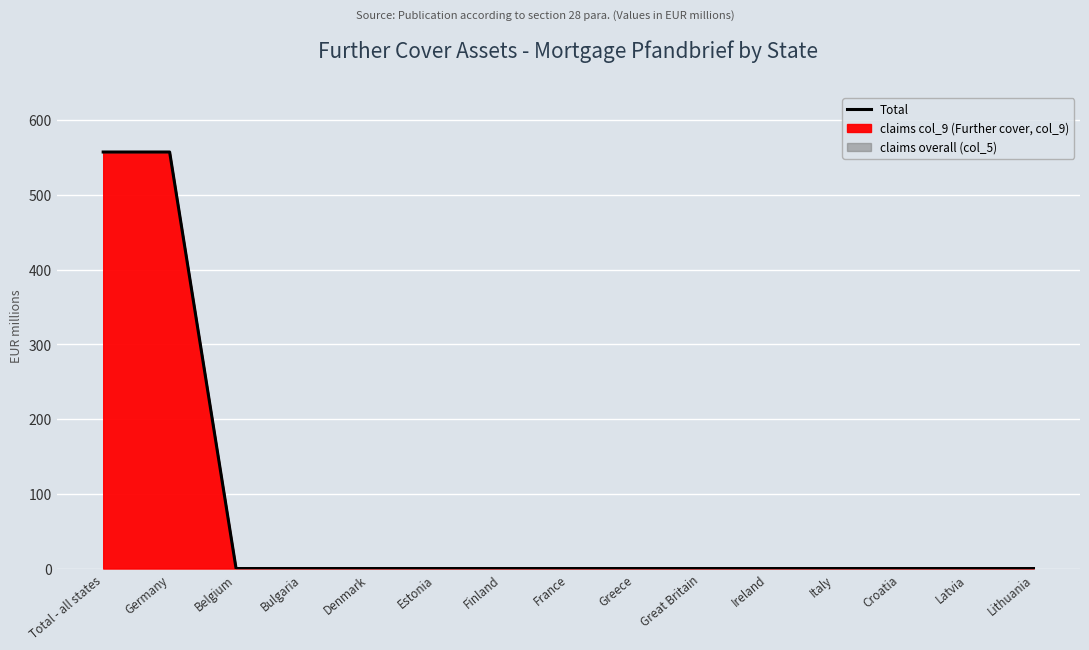

At which category does the chart reach its peak across all series?

Total - all states